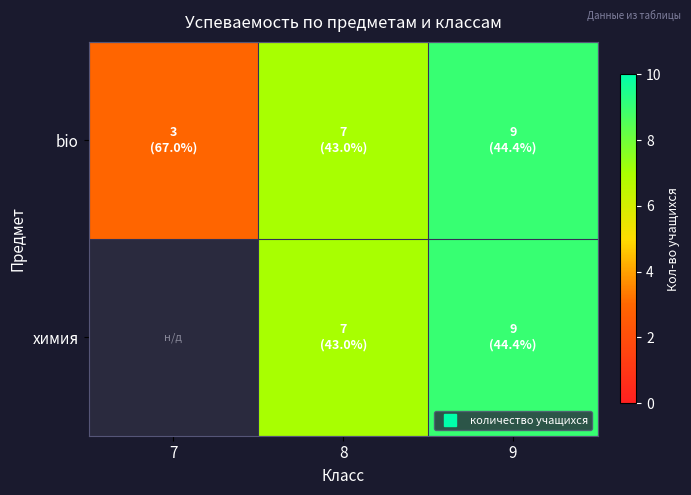

Between 8 and 9, which series saw the biggest shift?

bio